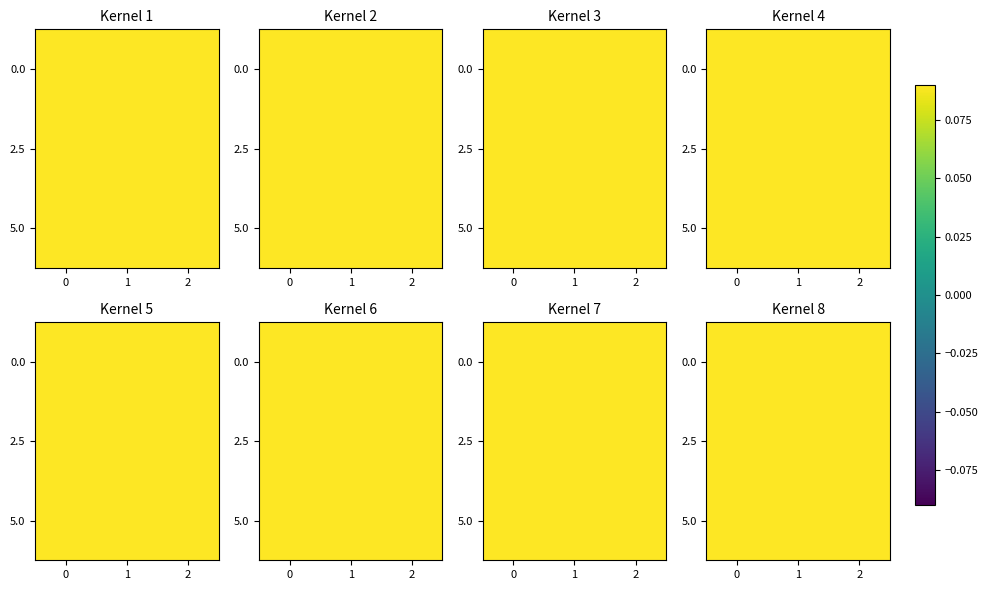

Read the 0.0 value at 2.

1.0